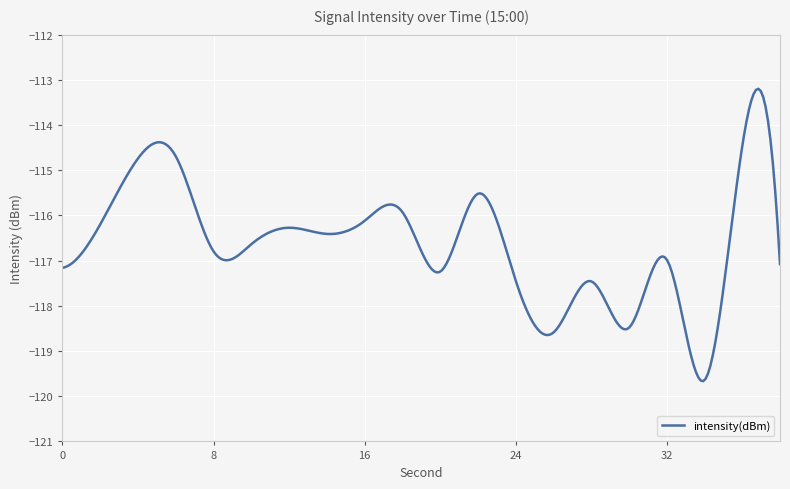

What is the greatest value displayed?

-113.2